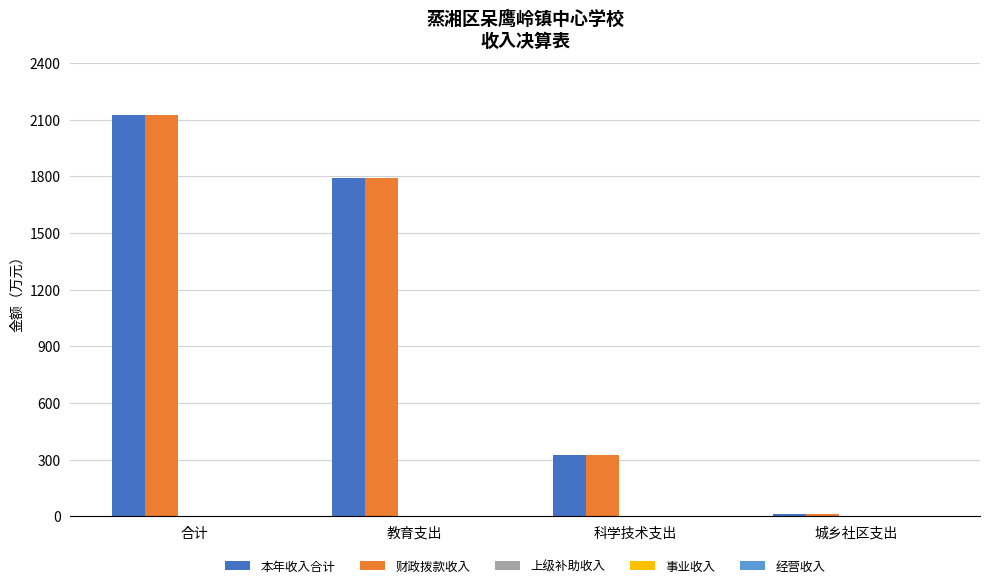

The value of 财政拨款收入 at 科学技术支出 is 321.9. True or false?

True